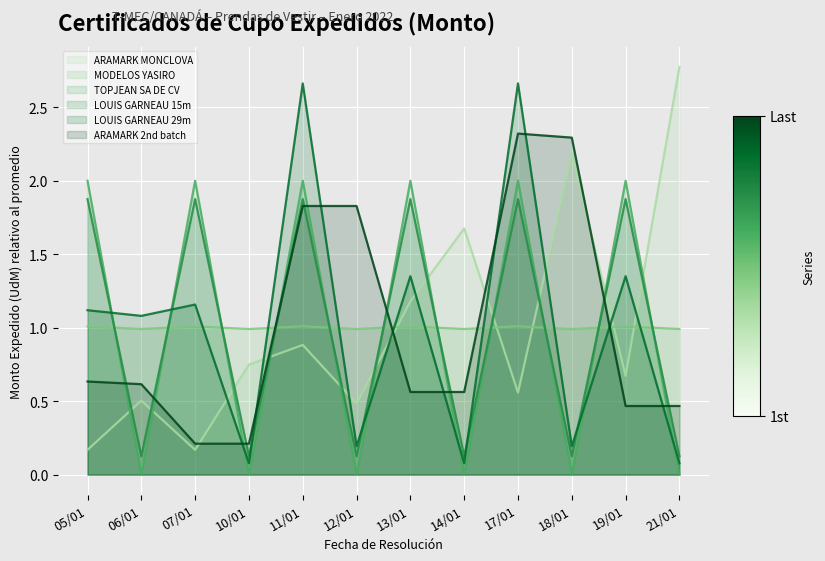

Where is ARAMARK 2nd batch nearest to the value 1?

05/01